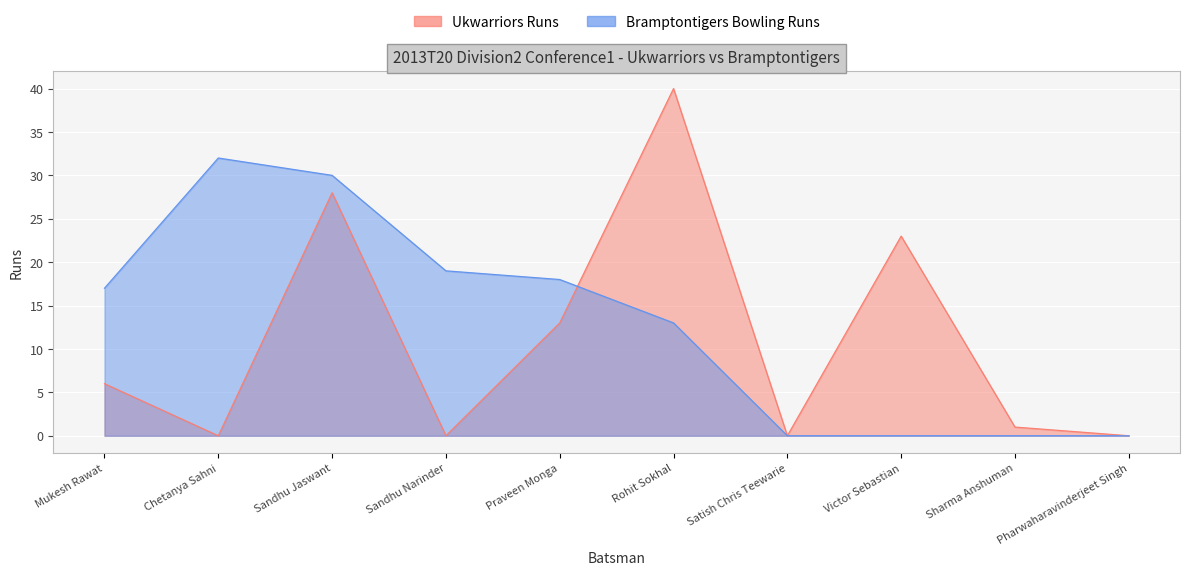

How many data points in Ukwarriors Runs are less than 6?

5